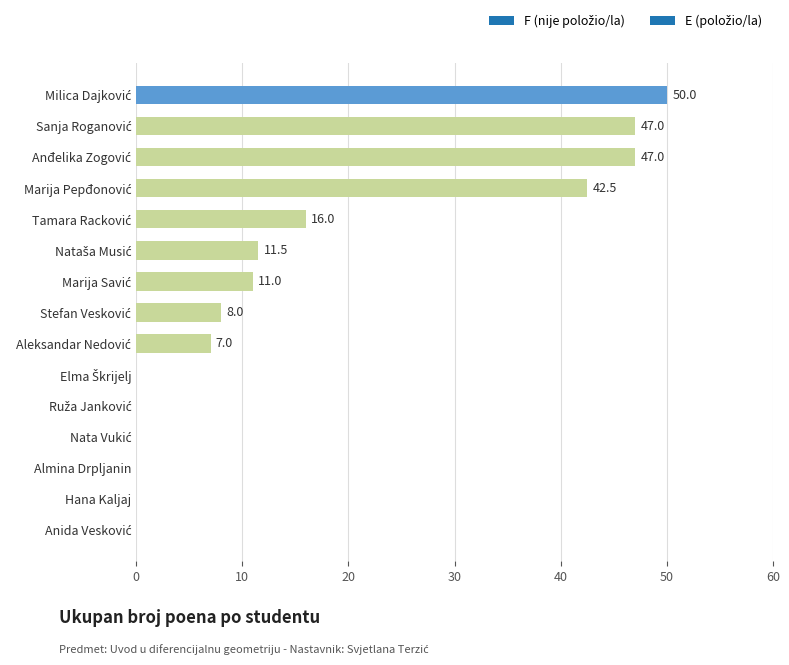

The chart shows a value of -25.1 at Almina Drpljanin. True or false?

False